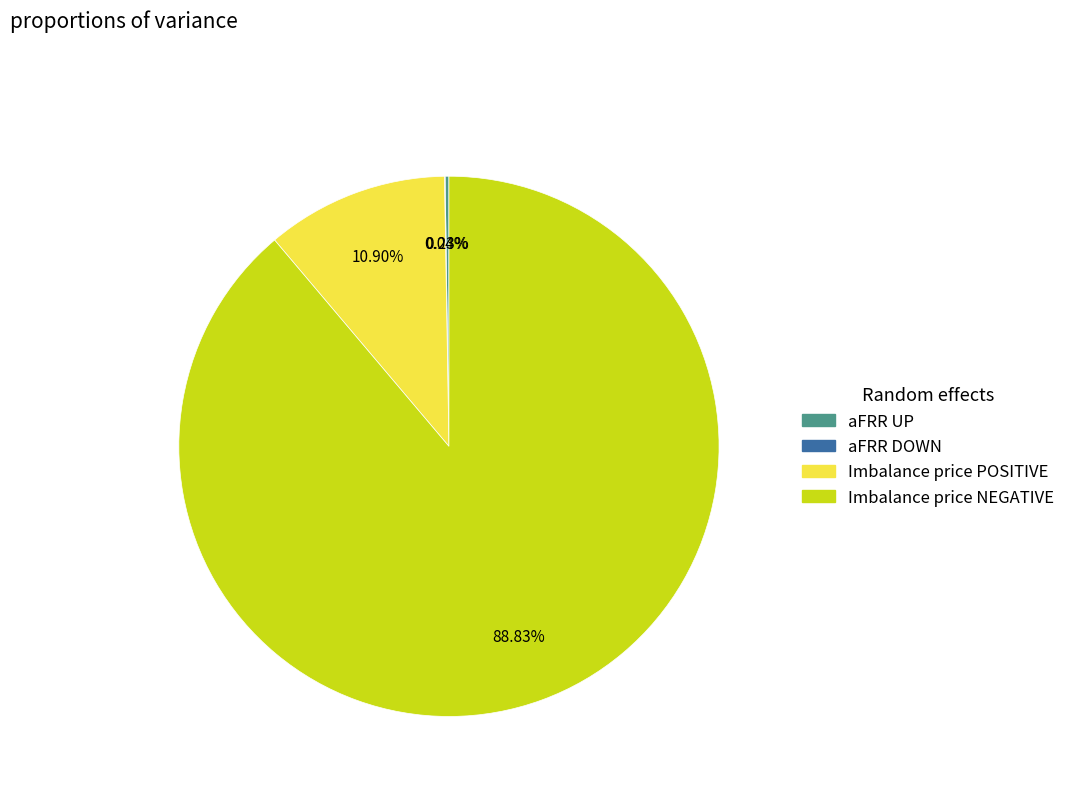

Is there any slice that represents more than half of the pie?

Yes